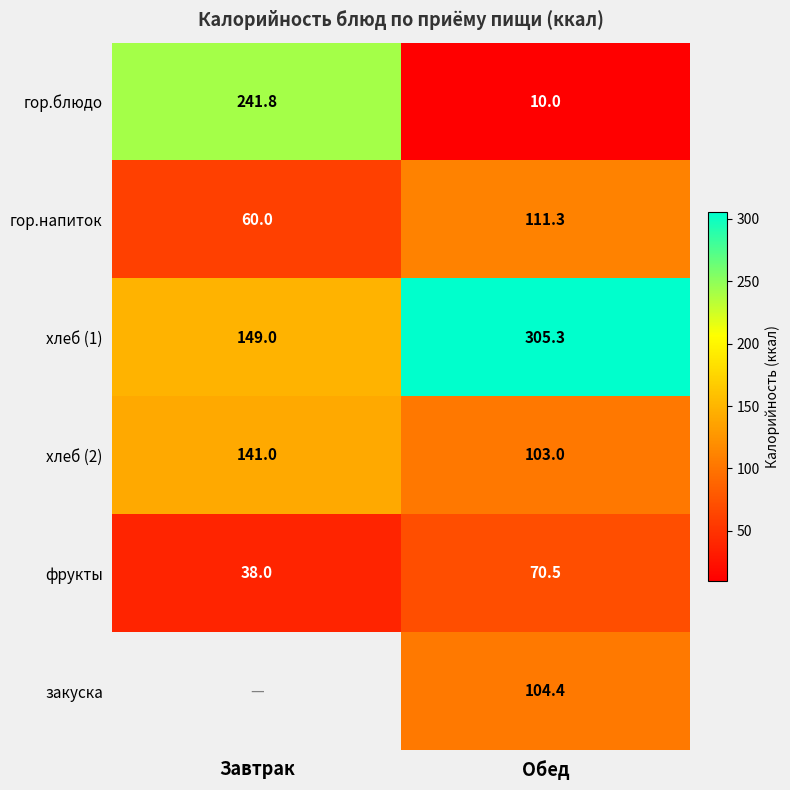

Which label corresponds to the smallest value in the chart?

Обед